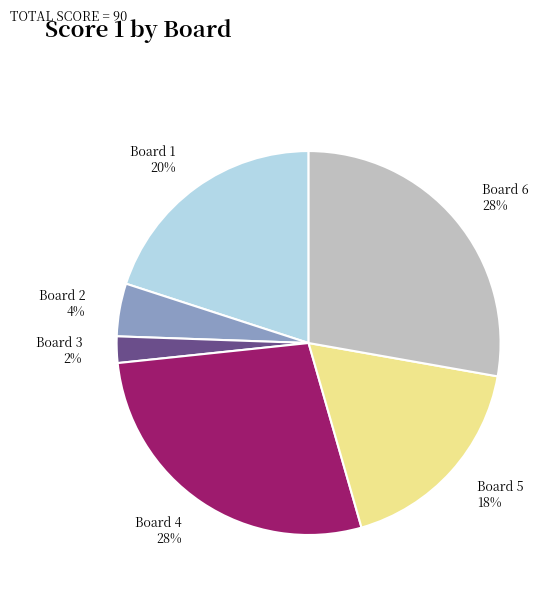

To the nearest percent, what percentage of the pie is Board 4?

28%